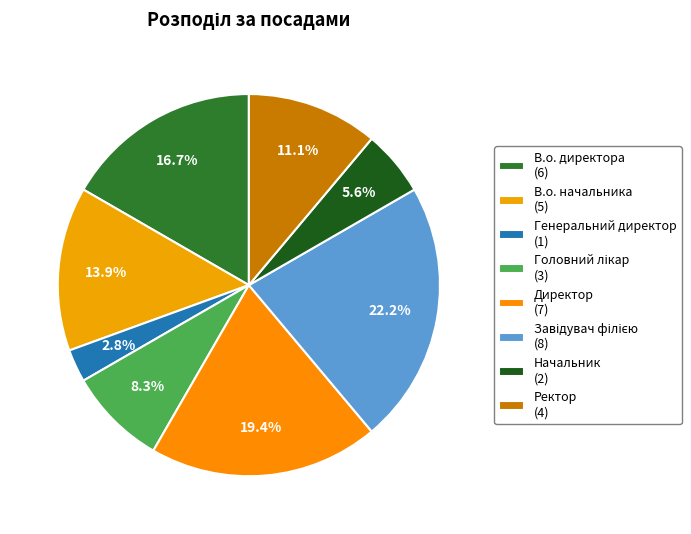

The Завідувач філією slice represents 36% of the pie. True or false?

False